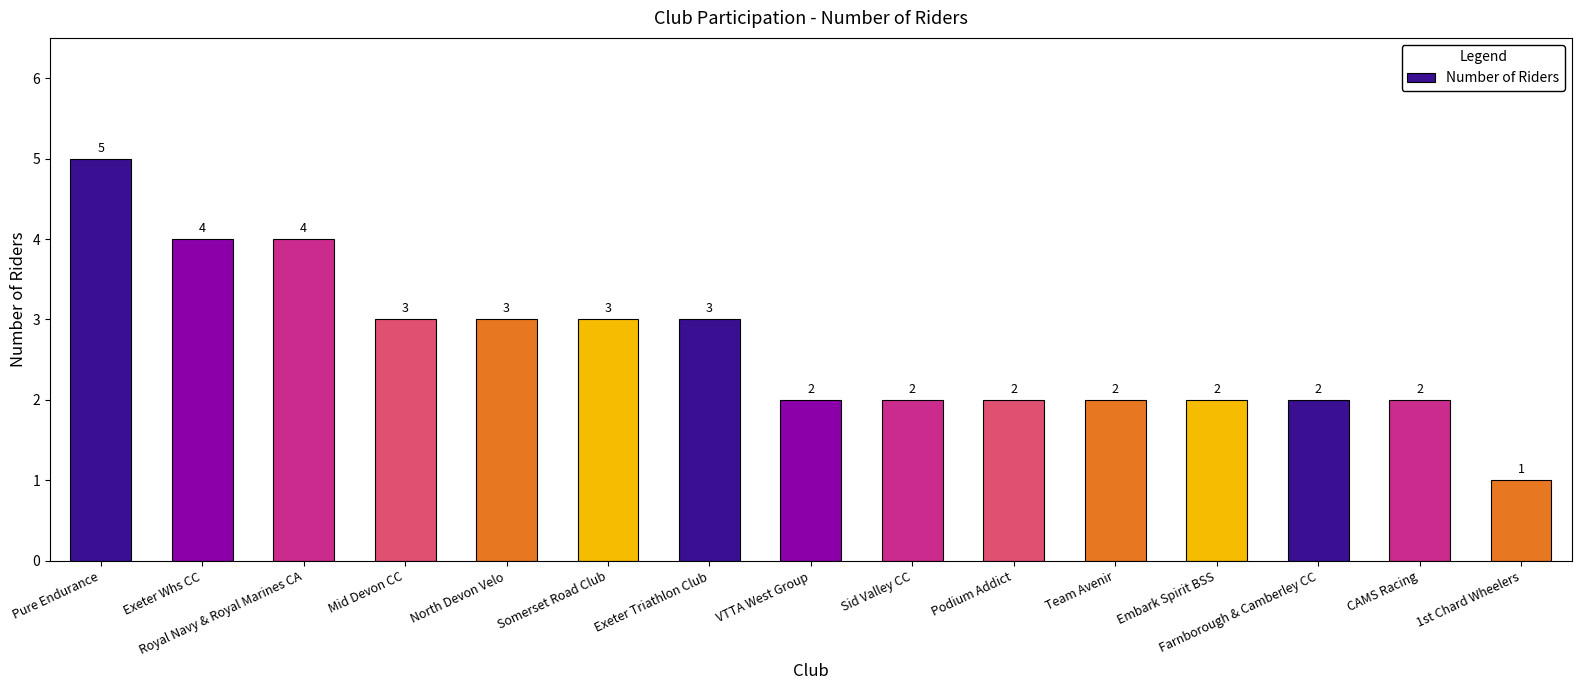

Count the values in the range 2 to 3.

11